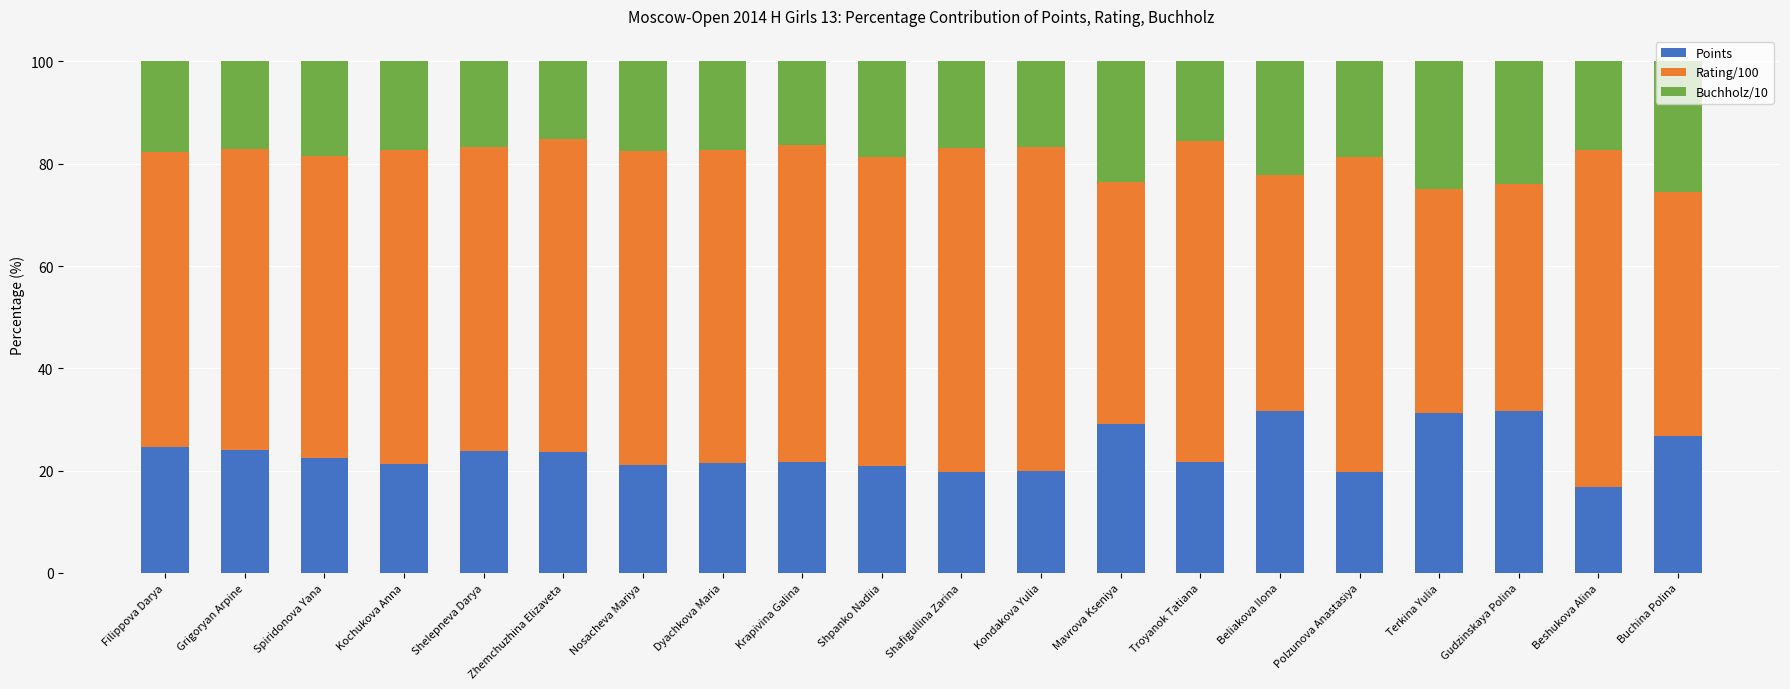

Is it true that Points equals 31.2 at Terkina Yulia?

True